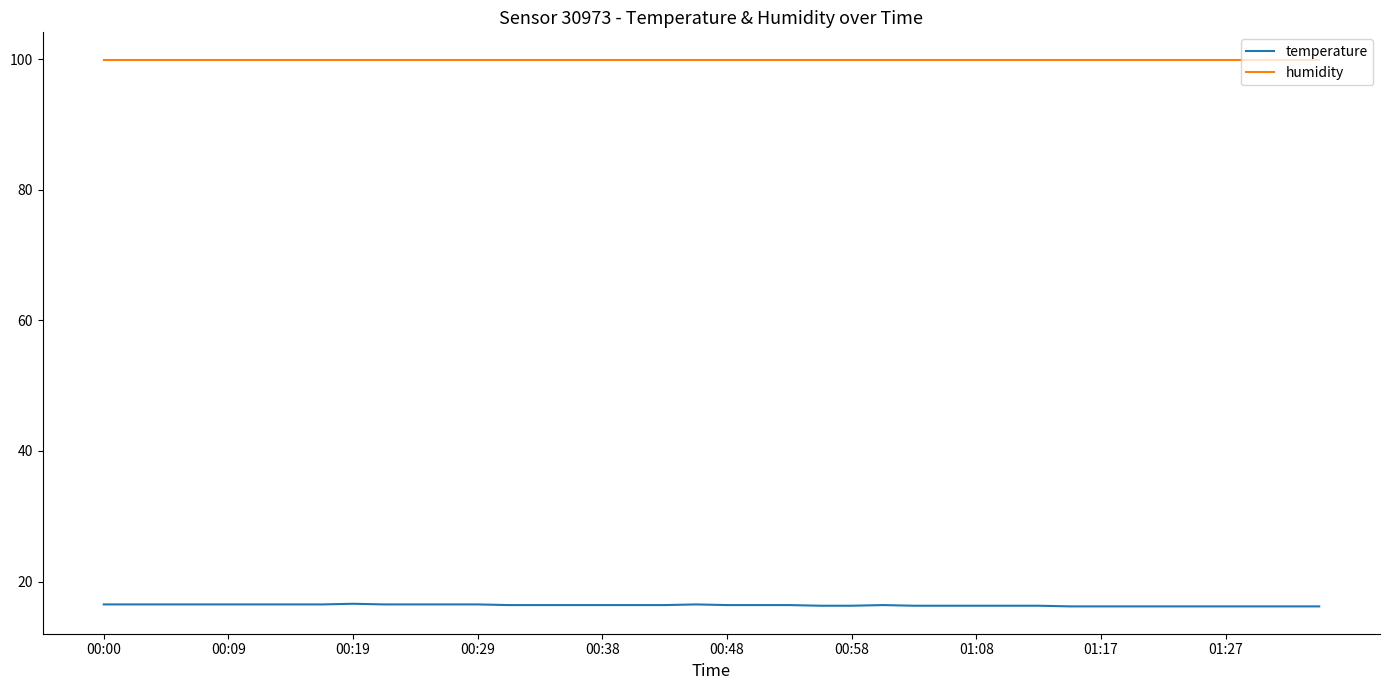

True or false: humidity and temperature intersect in this chart.

False